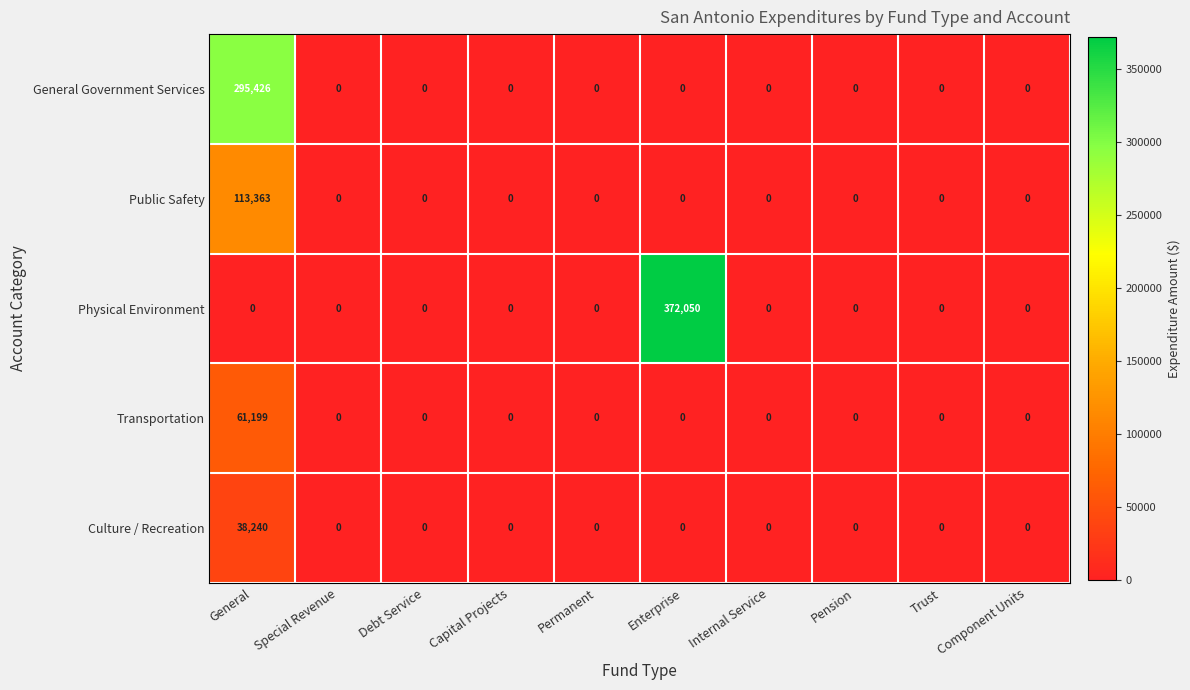

Which label corresponds to the largest value in the chart?

Enterprise